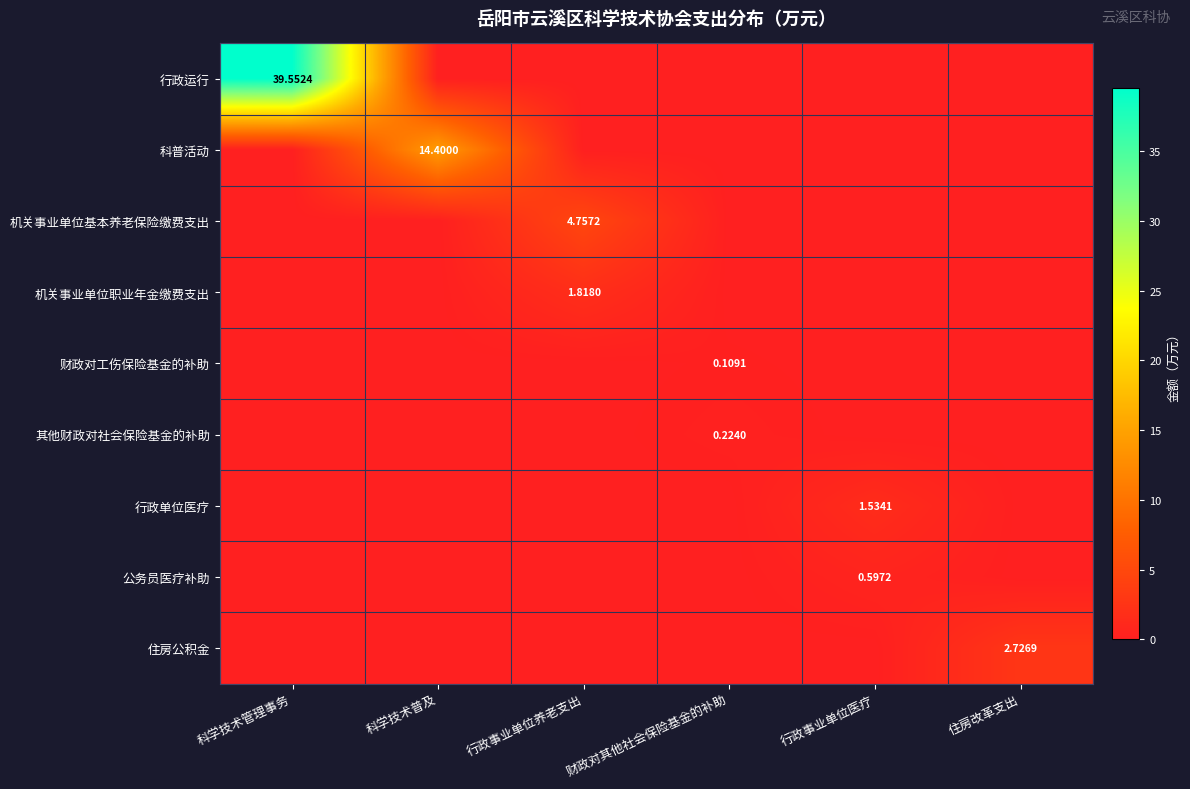

Is it true that 机关事业单位基本养老保险缴费支出 equals 3.3 at 行政事业单位养老支出?

False